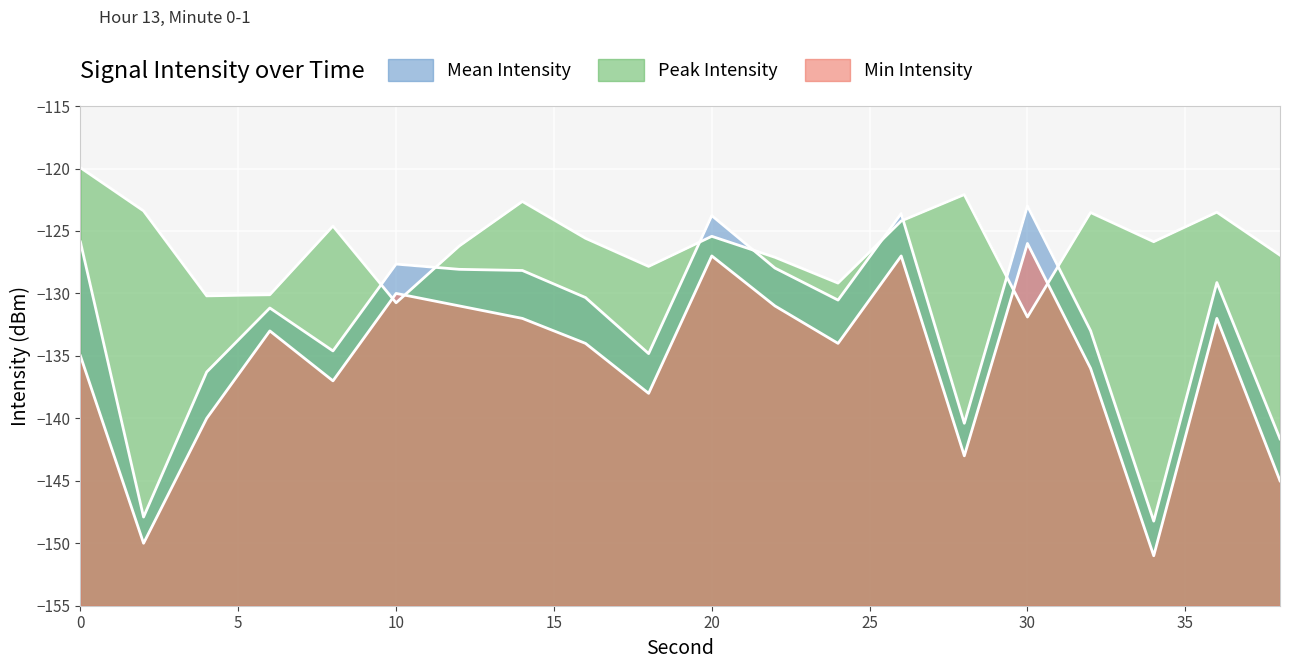

How many lines are shown in the chart?

3